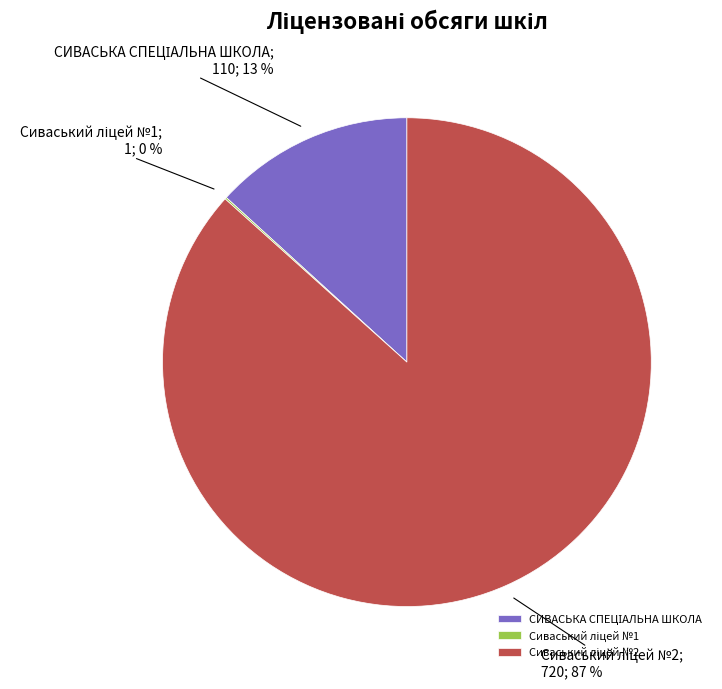

Is there a majority slice in this chart?

Yes